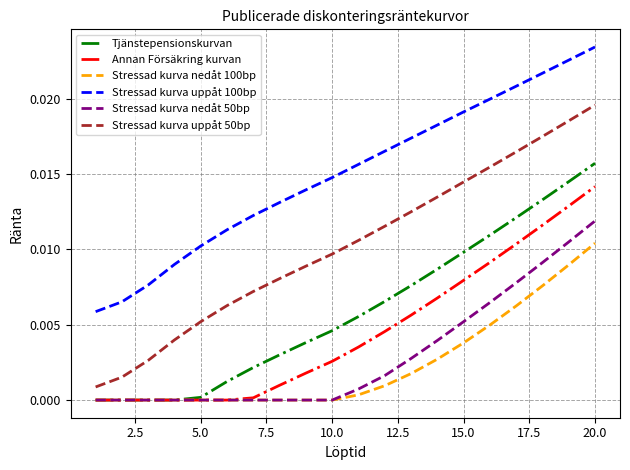

Rank the series by their maximum value, from lowest to highest.

Stressad kurva nedåt 100bp, Stressad kurva nedåt 50bp, Annan Försäkring kurvan, Tjänstepensionskurvan, Stressad kurva uppåt 50bp, Stressad kurva uppåt 100bp